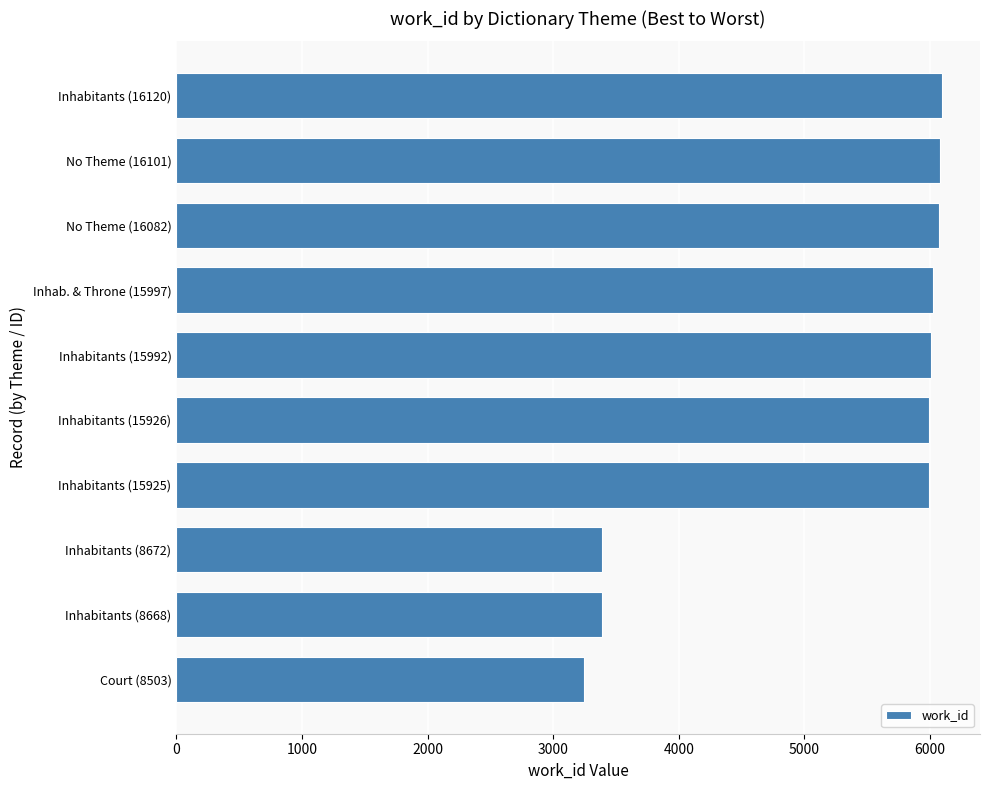

What is the difference between the values at Inhabitants (8672) and Court (8503)?

141